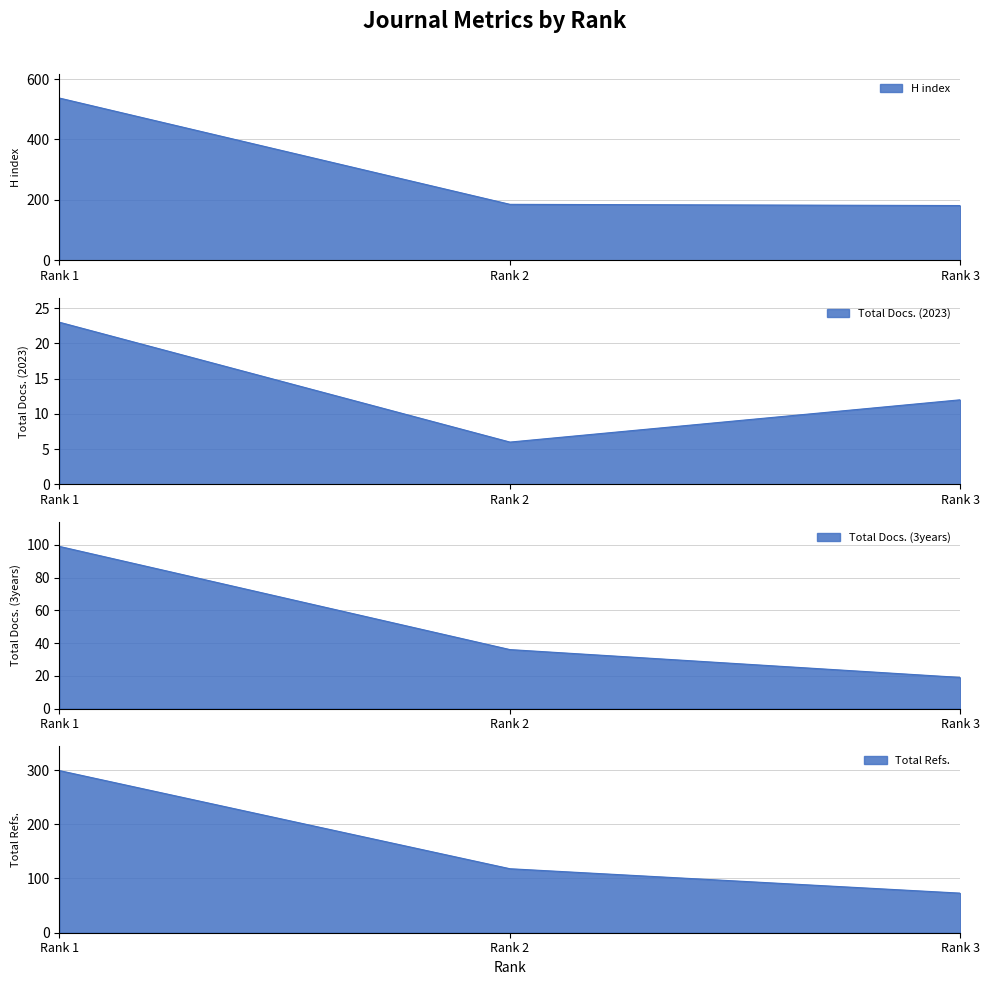

Which series has the largest total across all categories?

H index